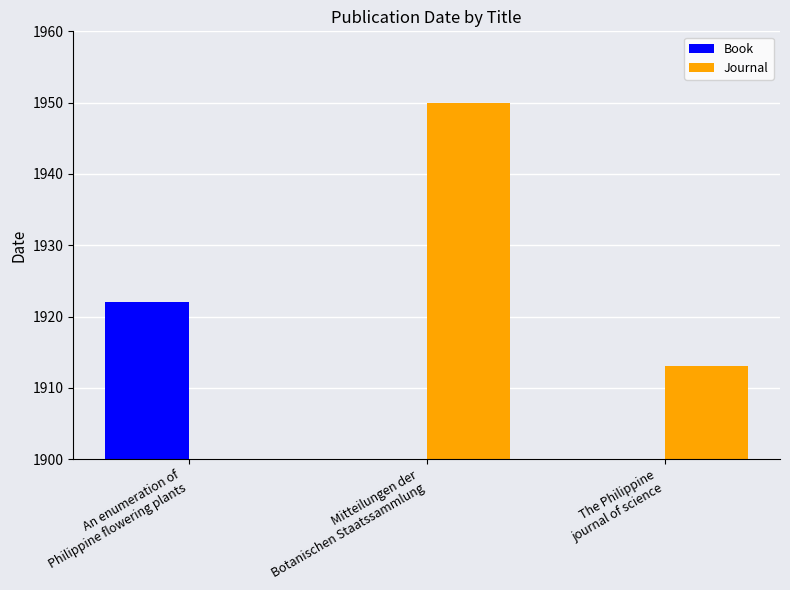

What is the maximum value for Journal?

1950